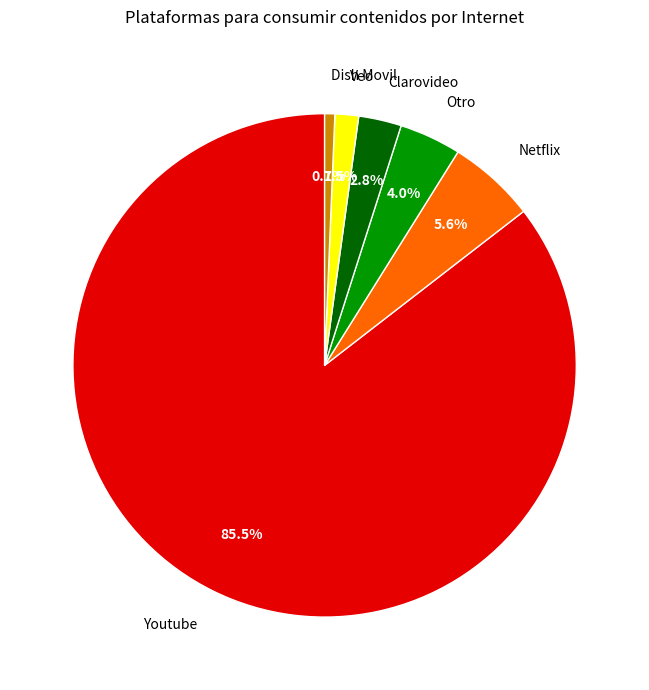

Is it true that Youtube is 91% of the pie?

False